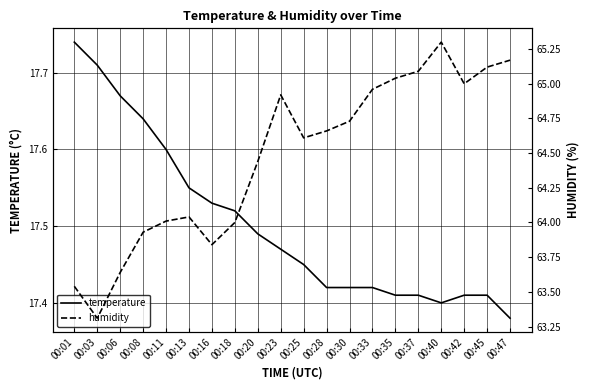

At which category is the sum across all series the highest?

00:40